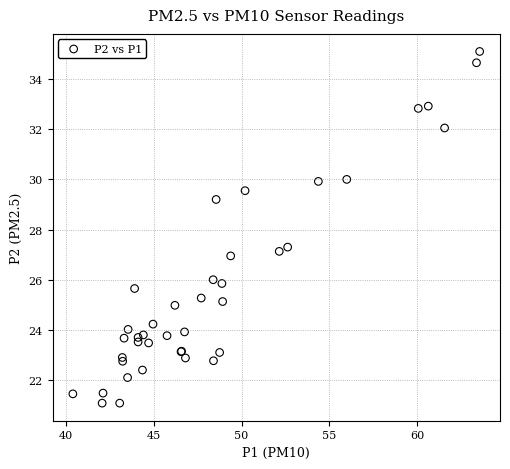

What Y value in the scatter plot is closest to 28?

27.3